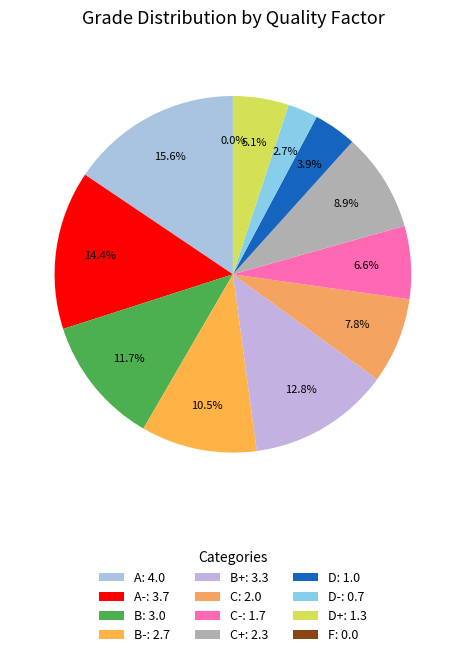

Combined, do C+ and C account for over 50%?

No